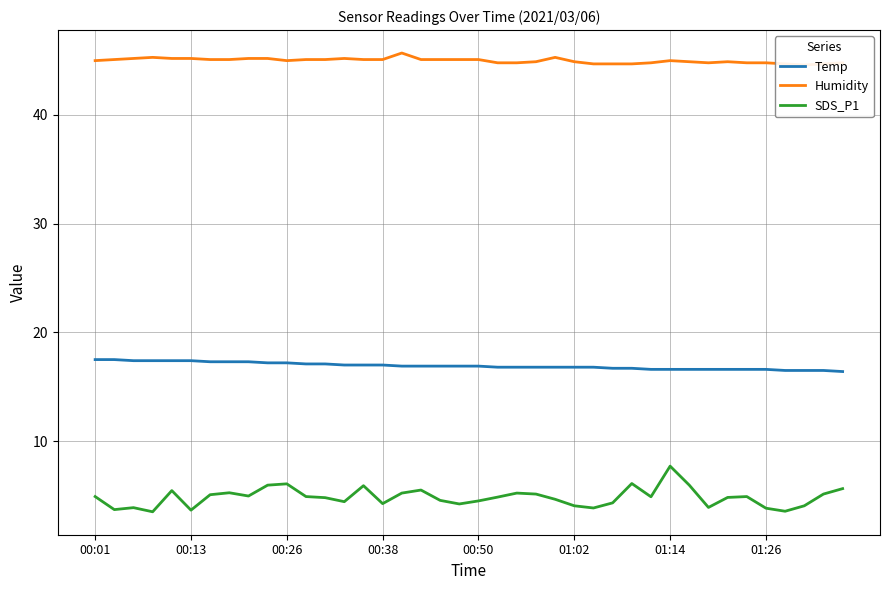

True or false: Temp and Humidity intersect in this chart.

False